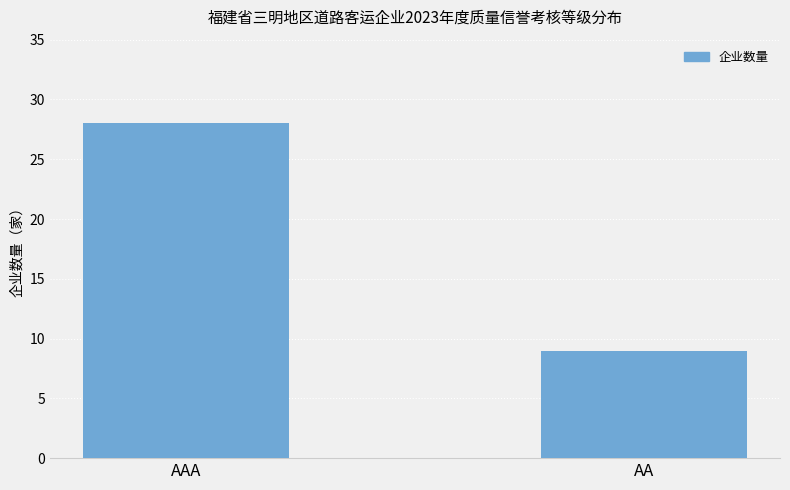

Reading right to left, what are all the values shown in this chart?

AA=9	AAA=28